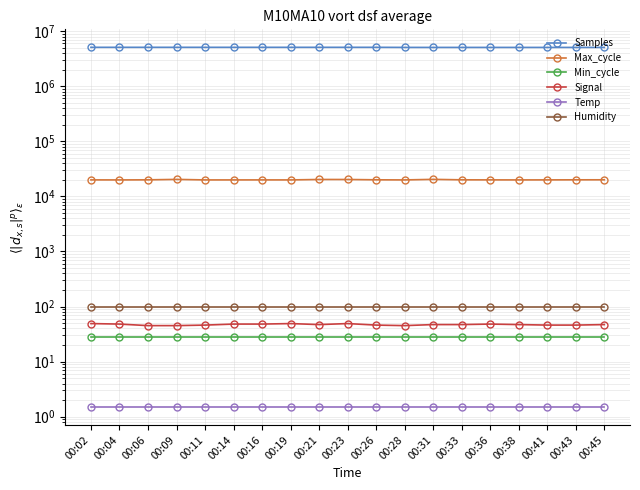

Does the chart have visible grid lines?

Yes